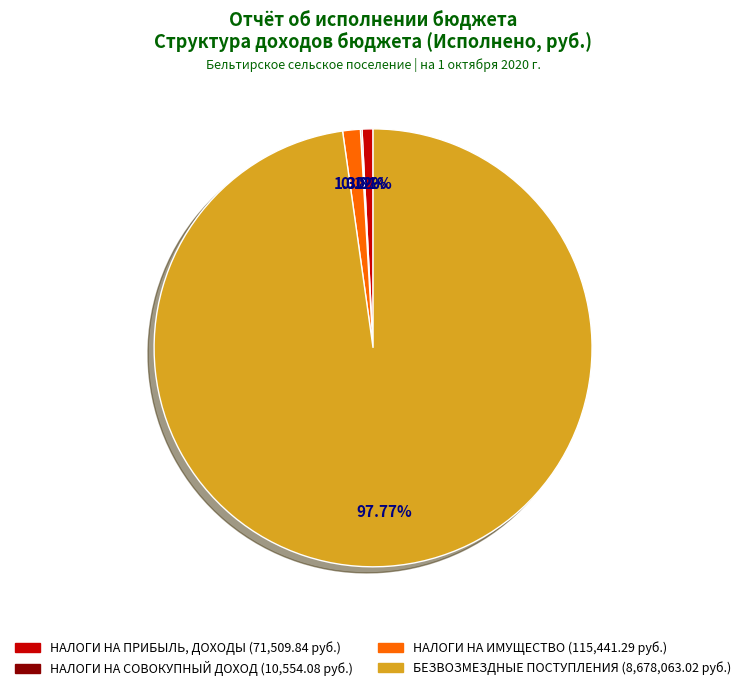

Is there a majority slice in this chart?

Yes